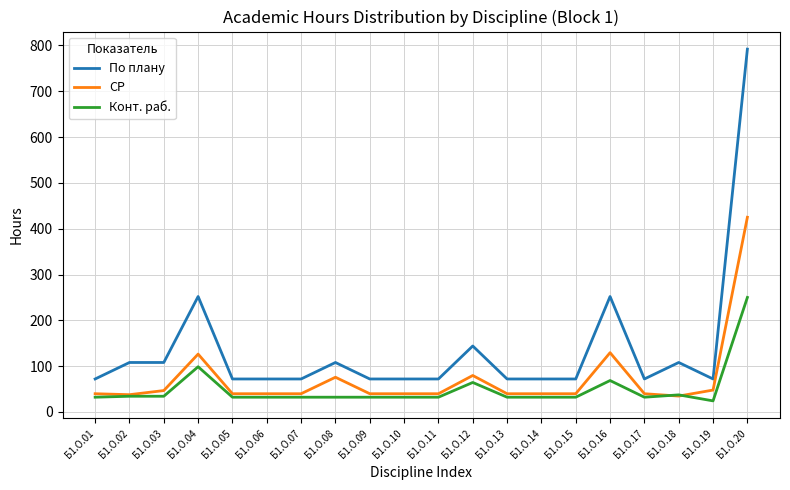

Which series has the widest spread of values?

По плану